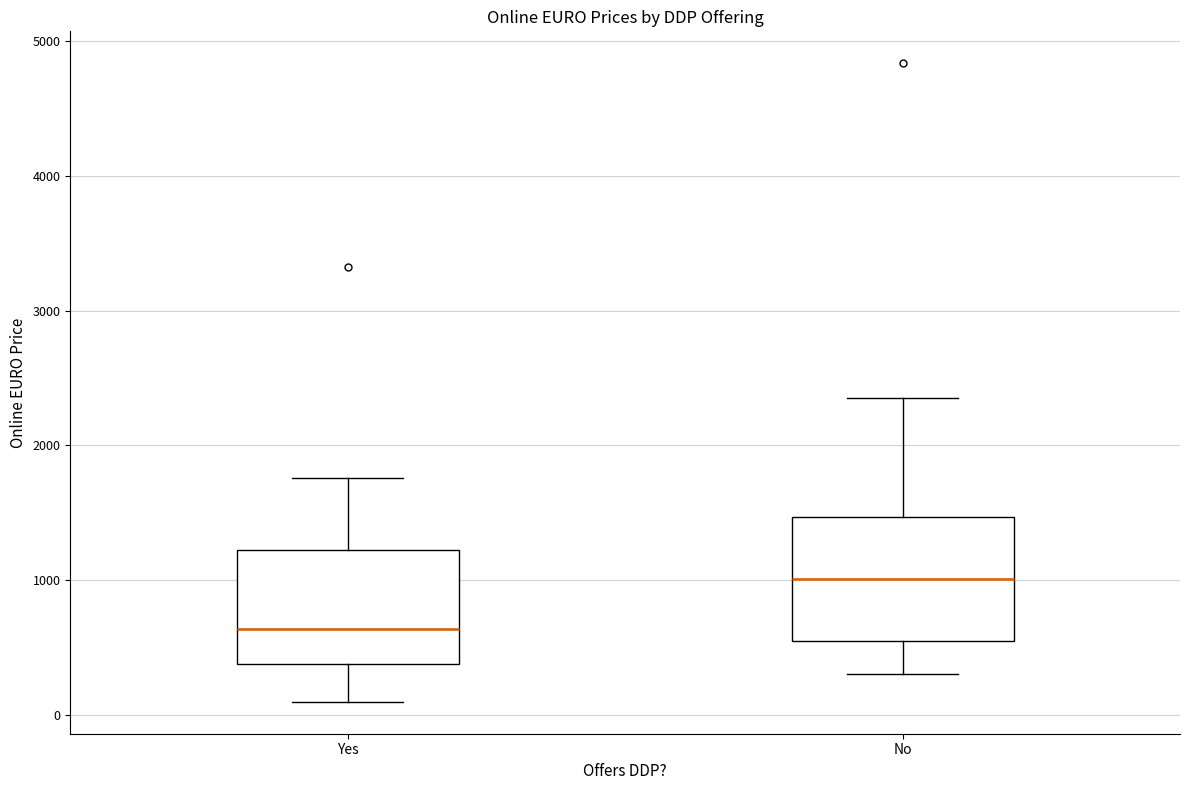

Reading left to right, read every box against the y-axis: the position of its median line, the range the box covers, and the ends of its whiskers. The values are not printed on the chart, so give them approximately, as read against the axis.

Yes: median 600, box 400 to 1200, whiskers 100 to 1800
No: median 1000, box 600 to 1500, whiskers 300 to 2300